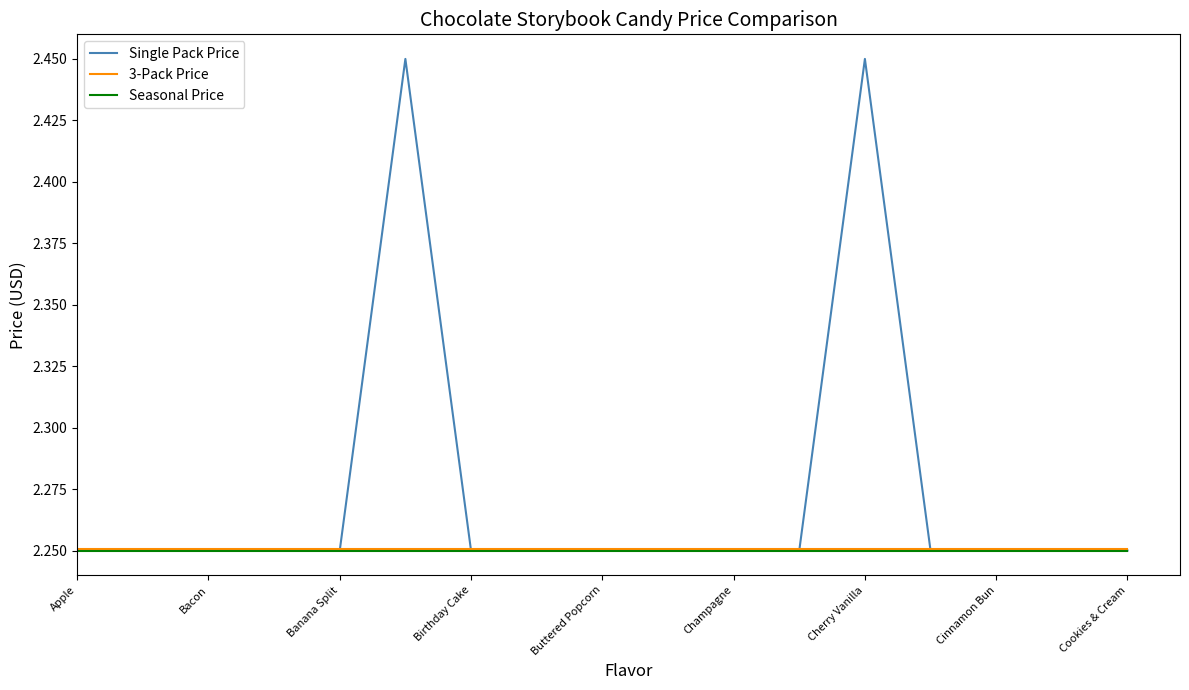

Which series has the largest range (max minus min)?

Single Pack Price